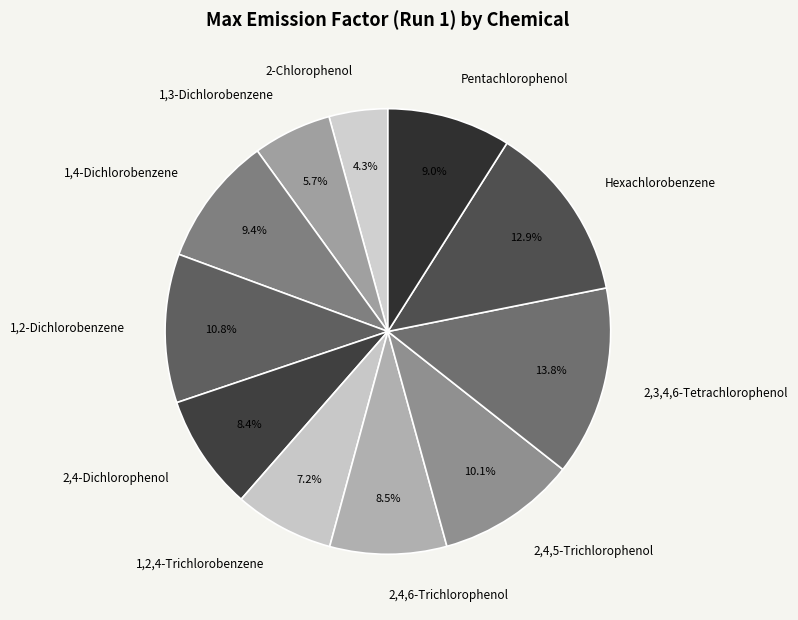

Does 2,4,6-Trichlorophenol account for over 50% of the chart?

No